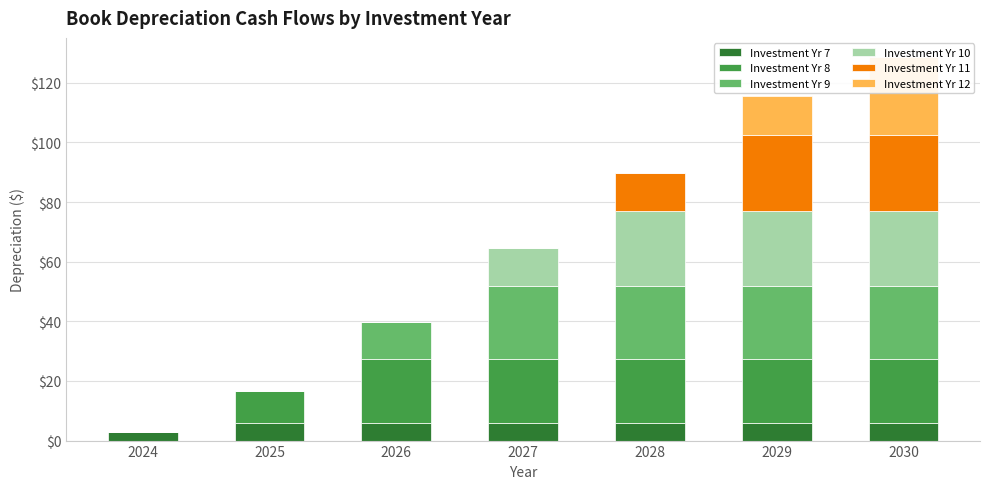

What are all the series names shown in the legend?

Investment Yr 7, Investment Yr 8, Investment Yr 9, Investment Yr 10, Investment Yr 11, Investment Yr 12